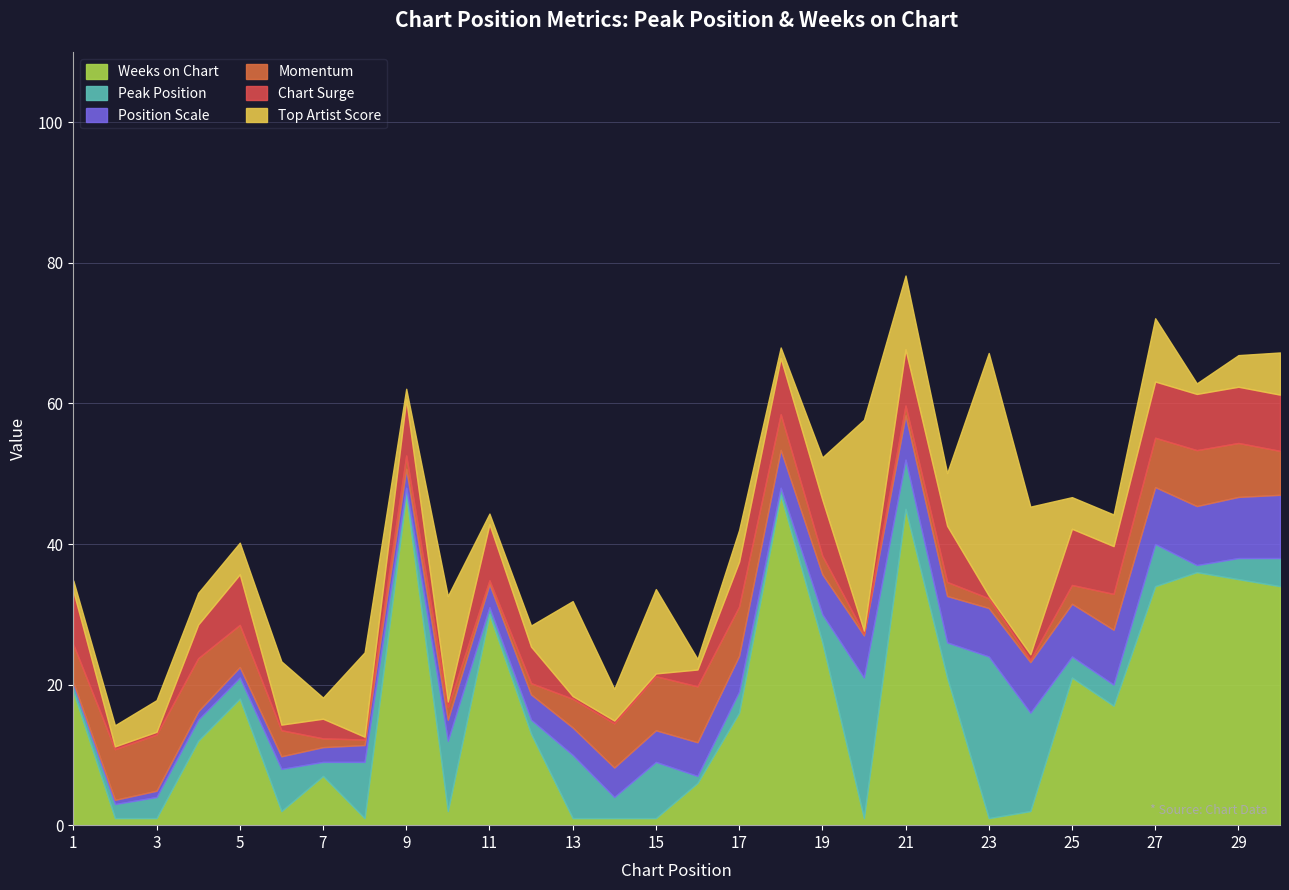

What are all the series names shown in the legend?

Weeks on Chart, Peak Position, Position Scale, Momentum, Chart Surge, Top Artist Score